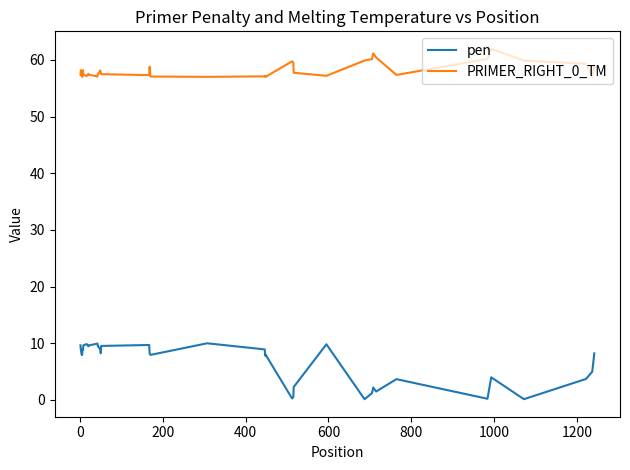

How many lines are shown in the chart?

2